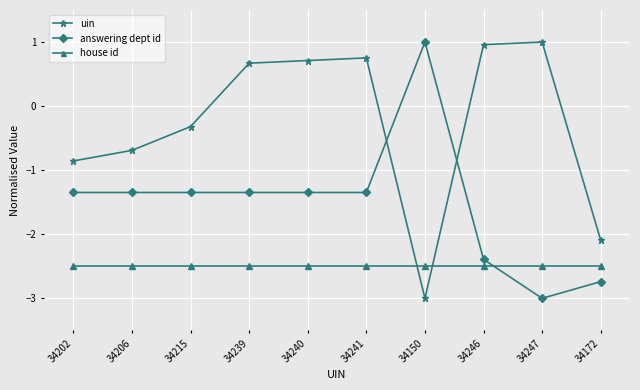

Reading right to left, list all the values displayed in this chart.

uin: 34172=-2.1	34247=1.0	34246=1.0	34150=-3.0	34241=0.8	34240=0.7	34239=0.7	34215=-0.3	34206=-0.7	34202=-0.9
answering dept id: 34172=-2.7	34247=-3.0	34246=-2.4	34150=1.0	34241=-1.3	34240=-1.3	34239=-1.3	34215=-1.3	34206=-1.3	34202=-1.3
house id: 34172=-2.5	34247=-2.5	34246=-2.5	34150=-2.5	34241=-2.5	34240=-2.5	34239=-2.5	34215=-2.5	34206=-2.5	34202=-2.5